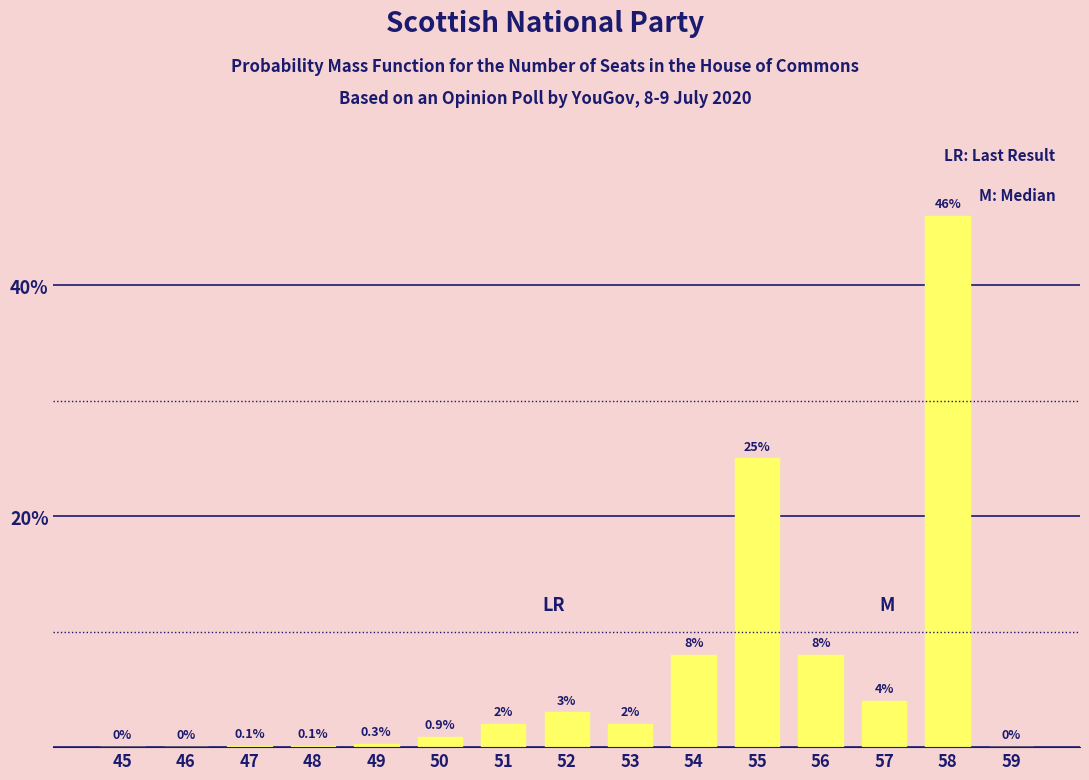

Reading right to left, transcribe all the data shown in this chart.

59=0.0	58=46.0	57=4.0	56=8.0	55=25.0	54=8.0	53=2.0	52=3.0	51=2.0	50=0.9	49=0.3	48=0.1	47=0.1	46=0.0	45=0.0